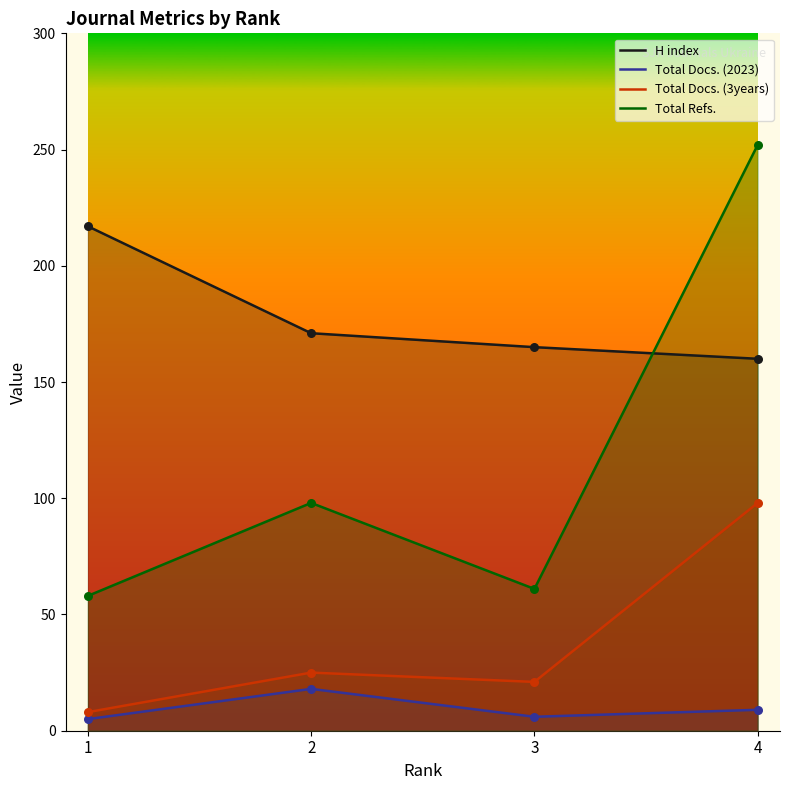

Which series has the largest total across all categories?

H index